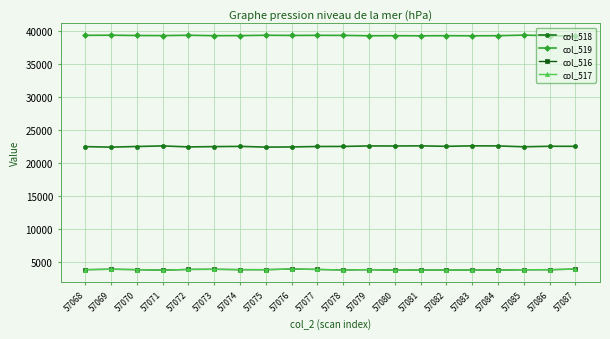

What is the spread (max minus min) of values at 57082?

35484